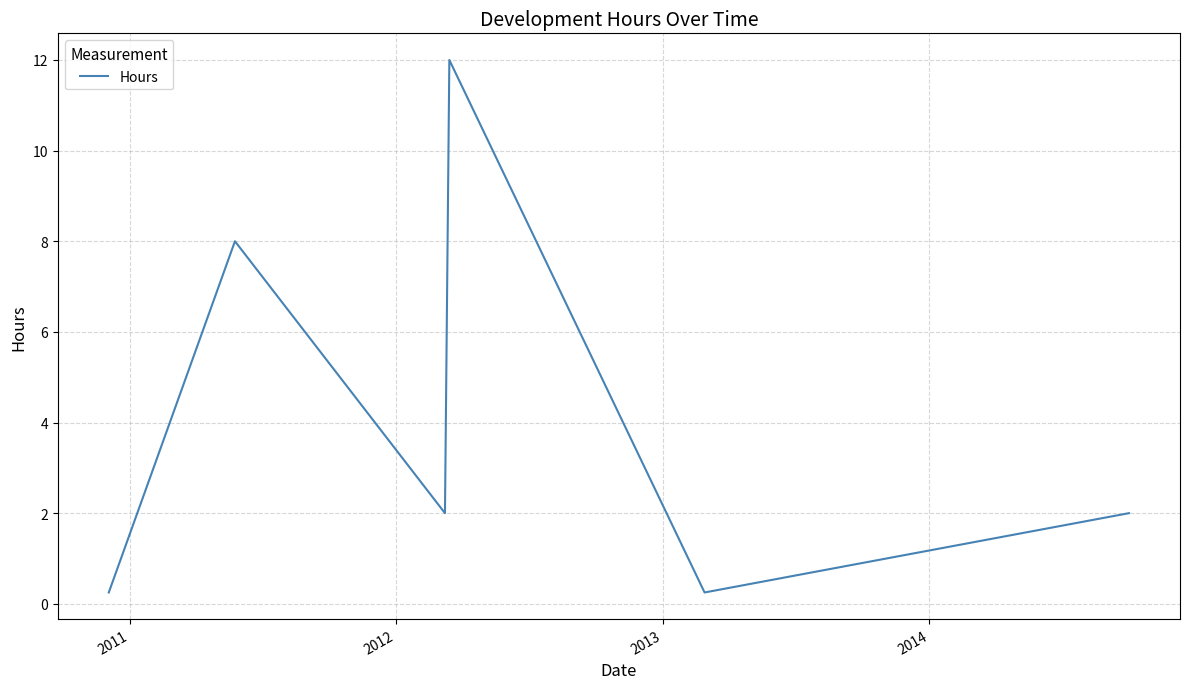

How many lines are shown in the chart?

1